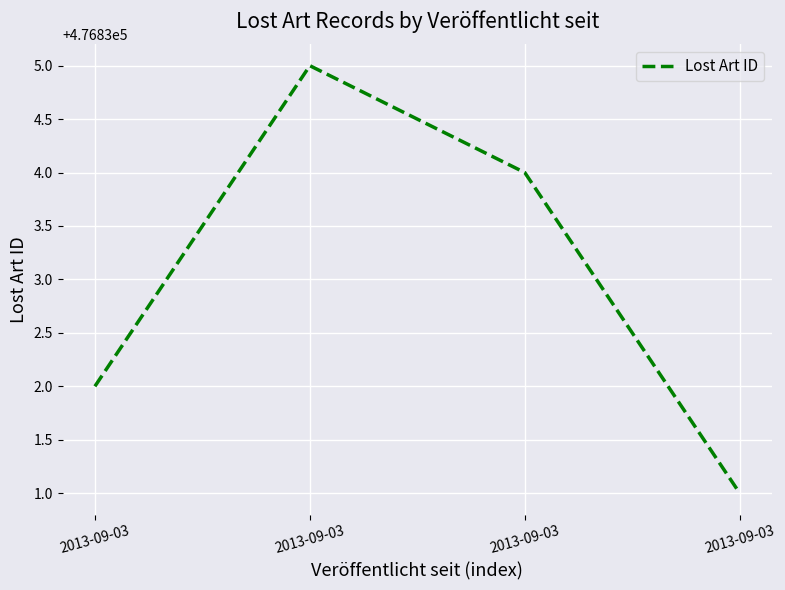

What is the sum of the values at 2013-09-03 and 2013-09-03?

953669